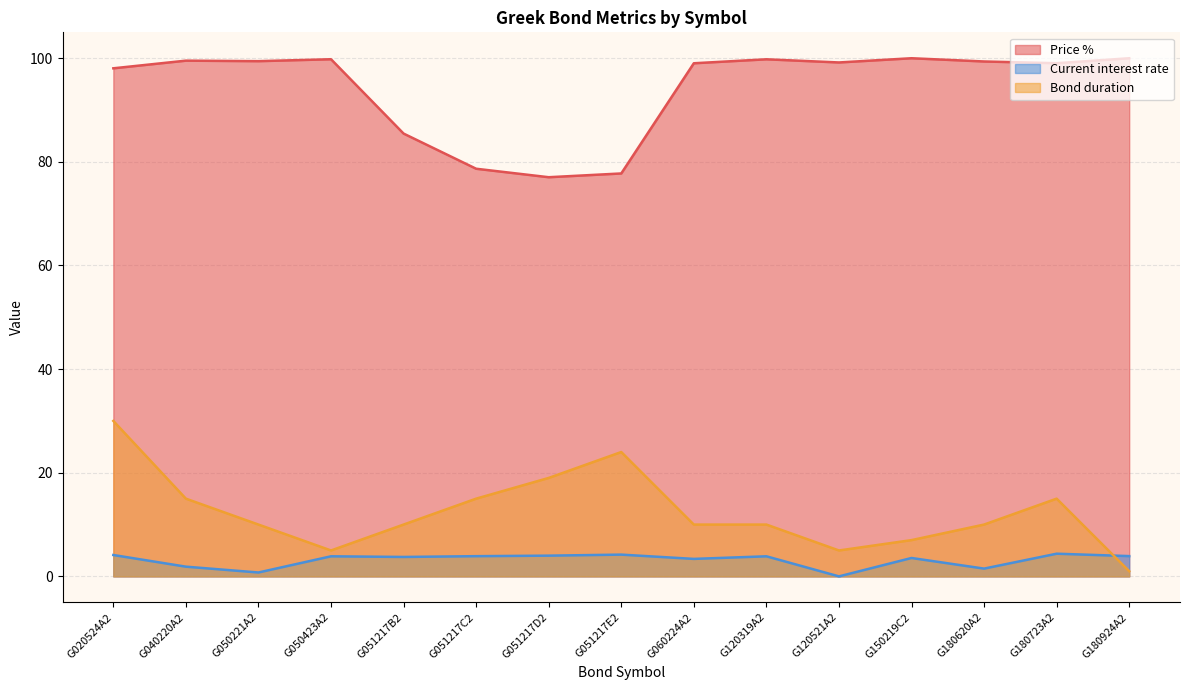

What is the label of the 4th point from the left?

G050423A2